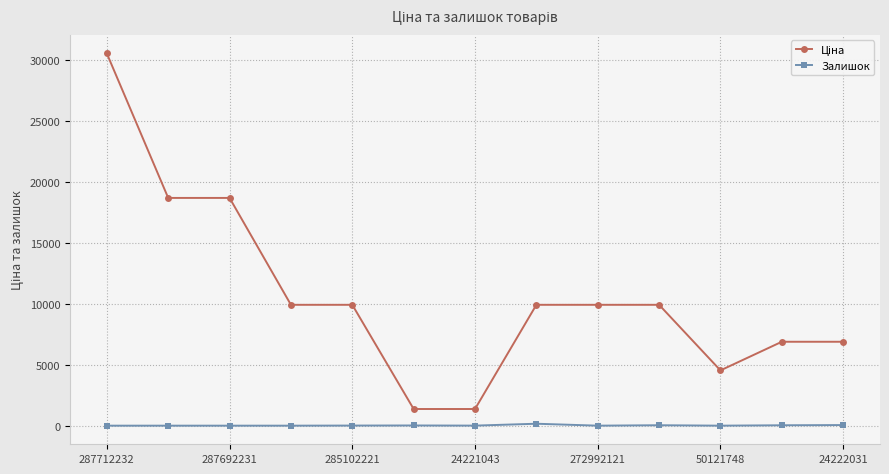

True or false: Залишок has more than 0 interior local peaks.

True